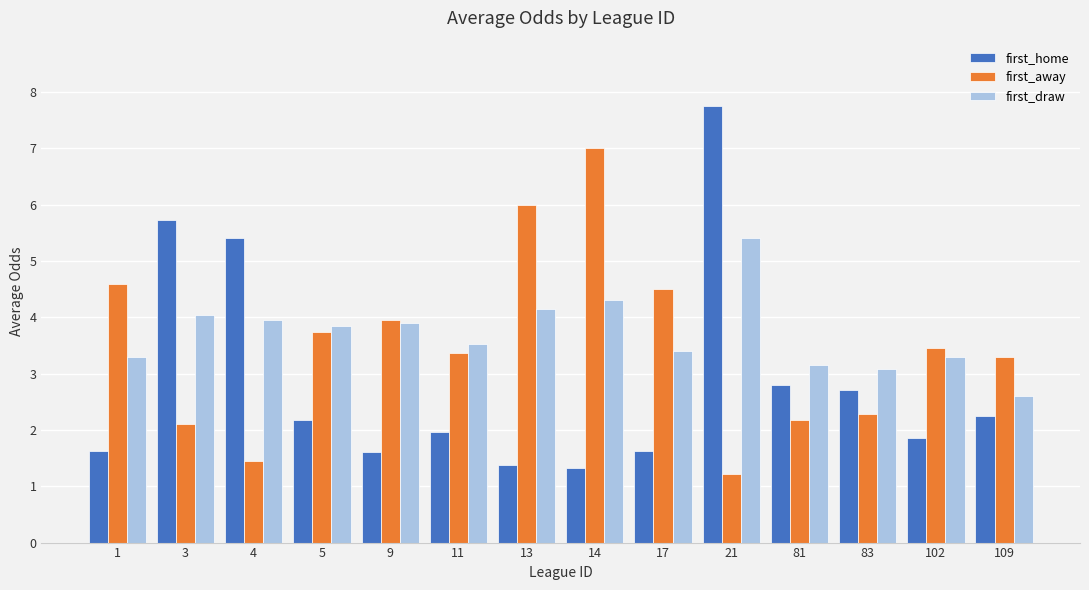

How many distinct data groups are displayed?

3